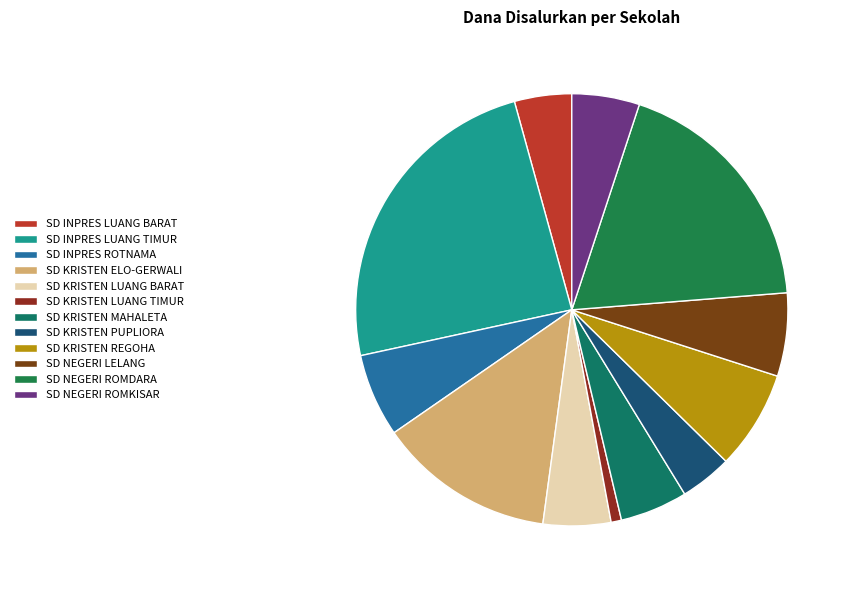

How many slices are in this pie chart?

12